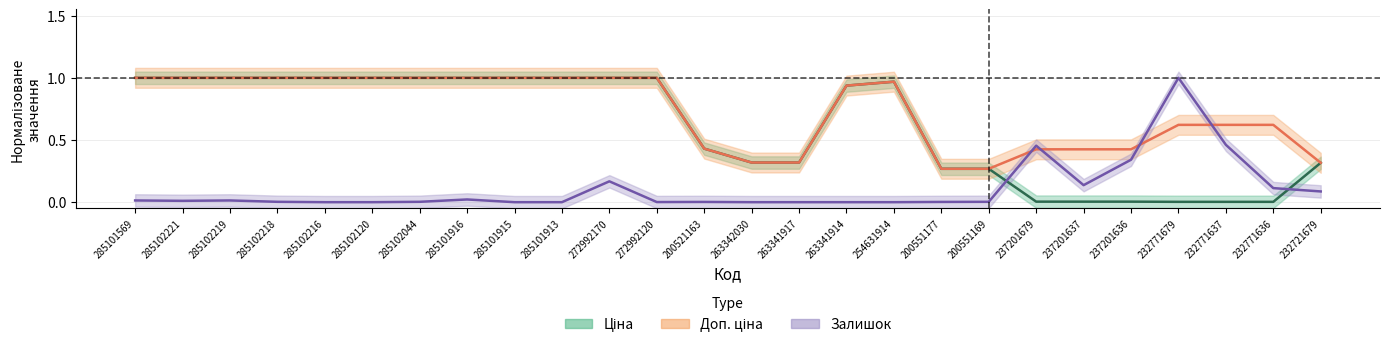

What is the label of the 15th point from the right?

272992120